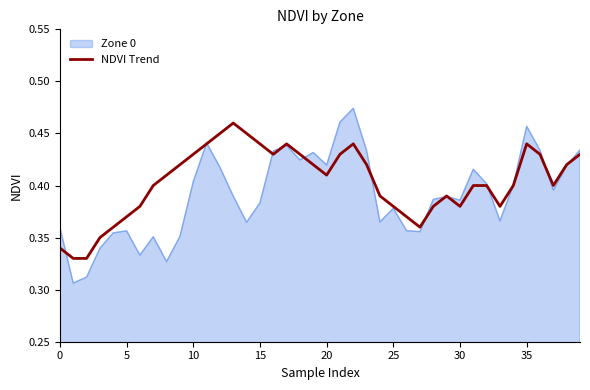

Rank the series by their average value, from lowest to highest.

Zone 0, NDVI Trend